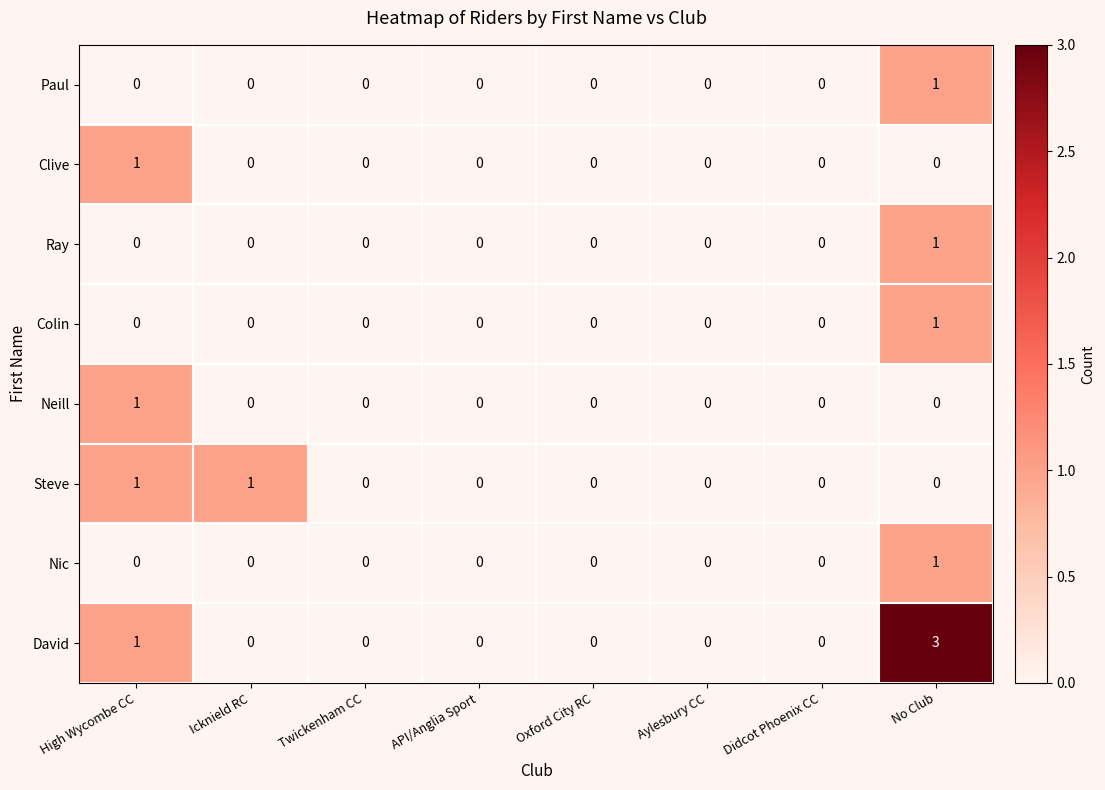

What is the sum of all David values?

4